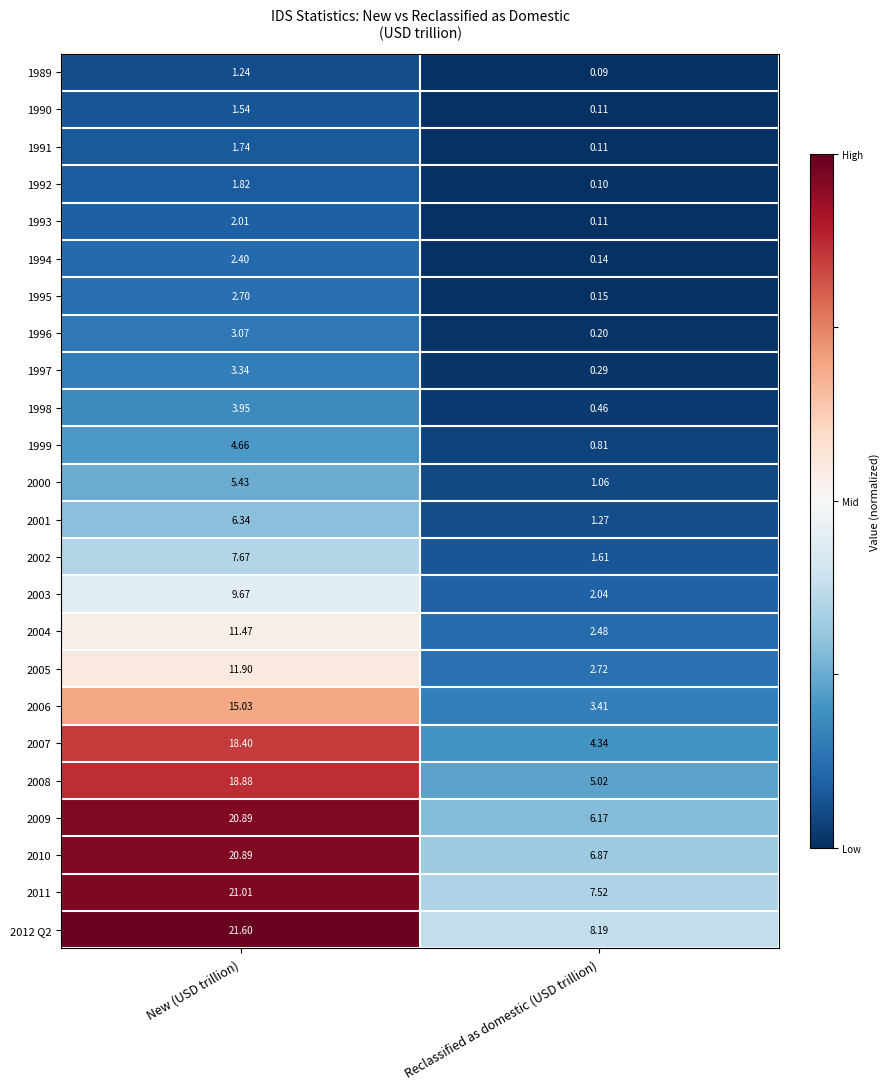

Which category has the lowest value across all series?

Reclassified as domestic (USD trillion)